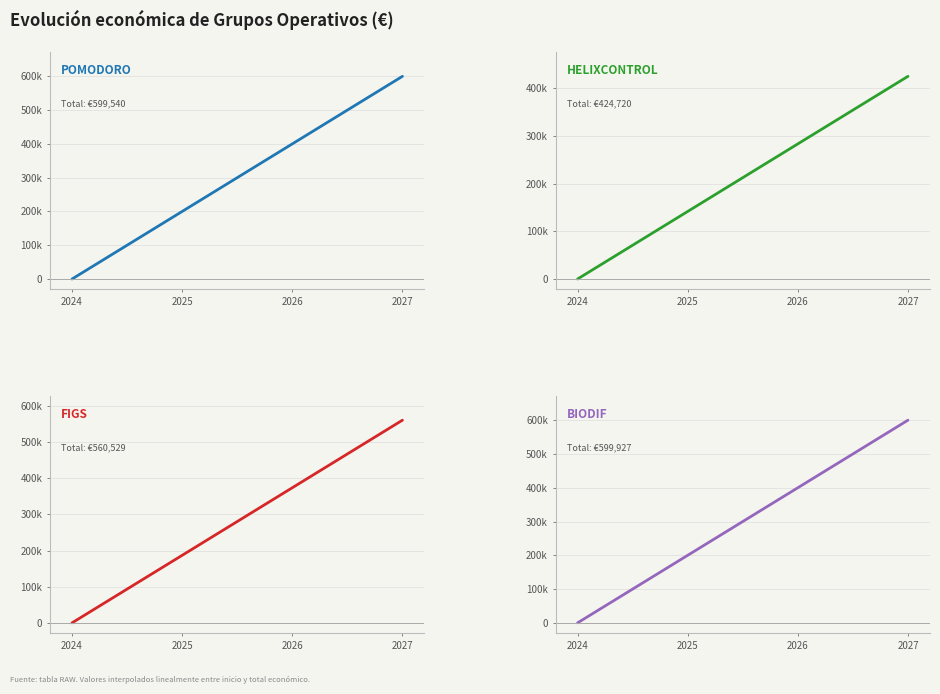

Which has a higher value, 2027 or 2025?

2027